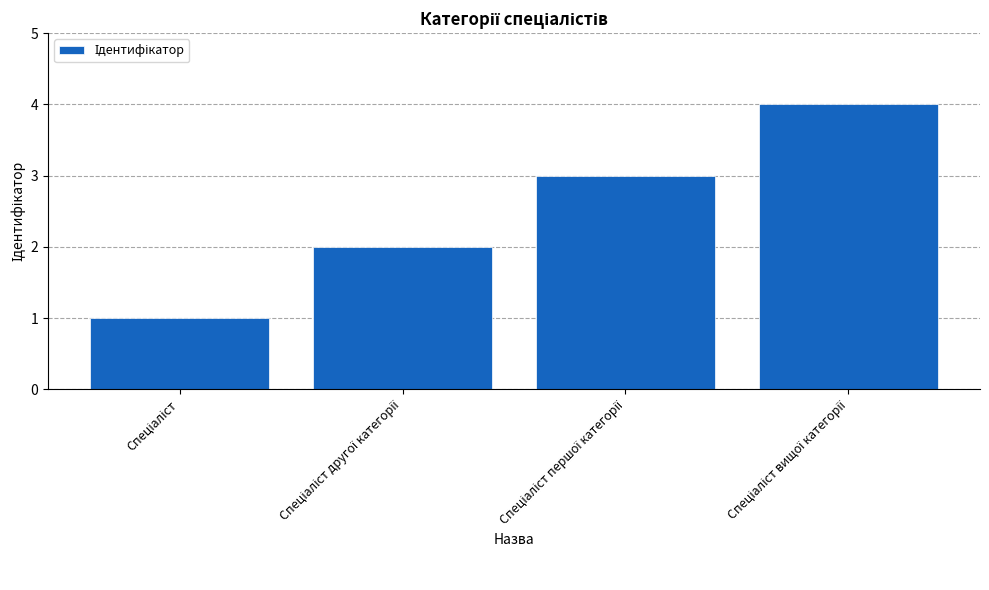

What is the maximum value shown in the chart?

4